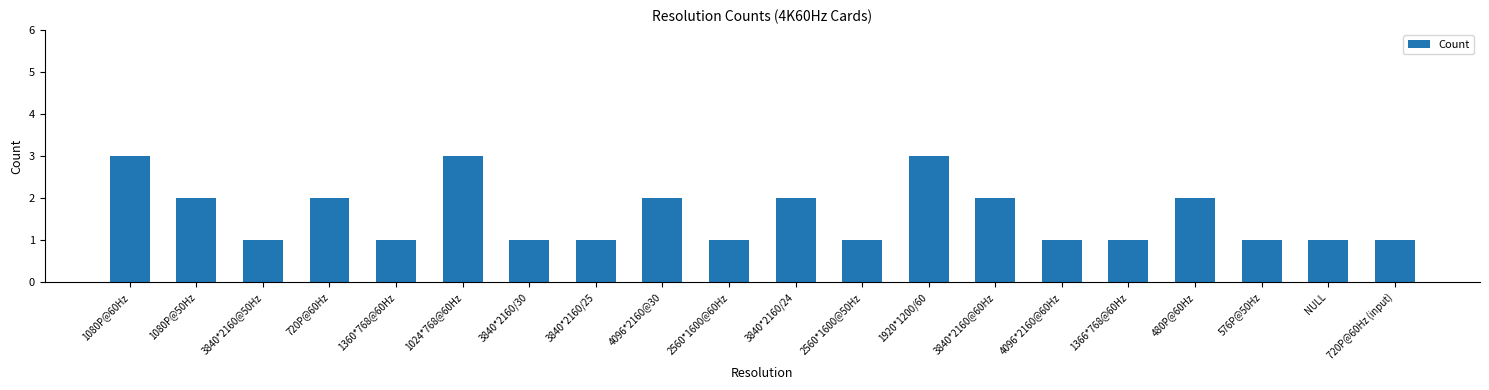

What is the average value?

2